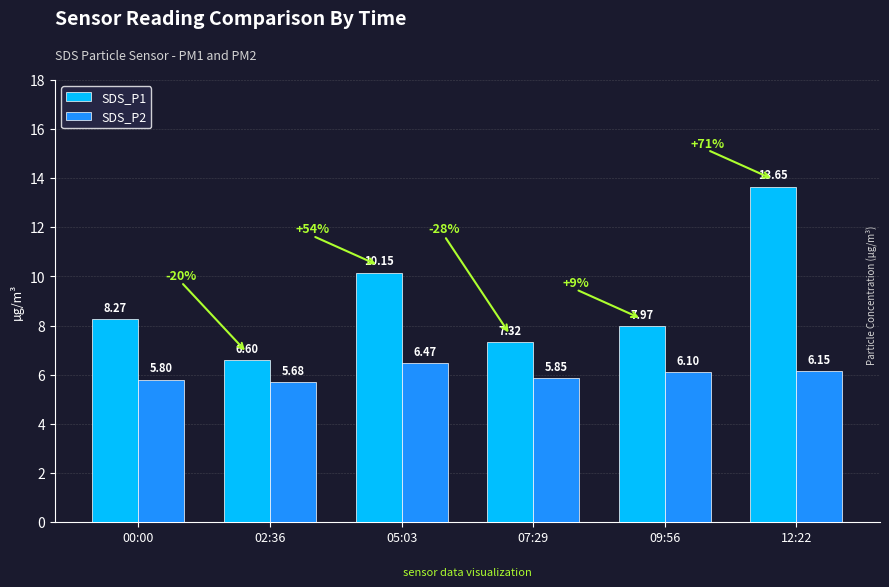

At how many categories does at least one series exceed 8?

3